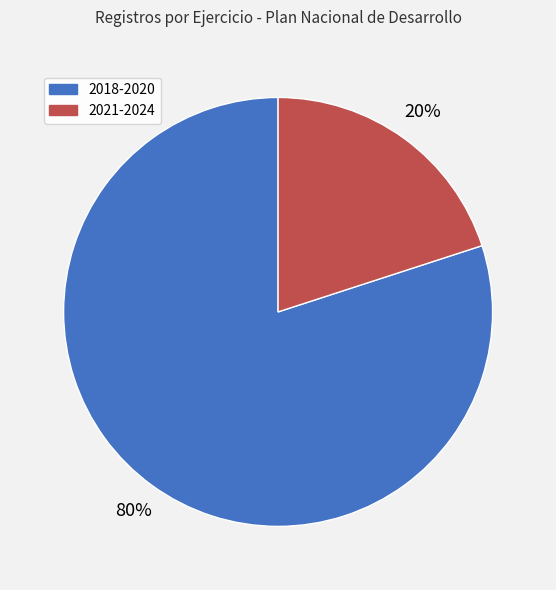

Count the number of slices in the pie.

2